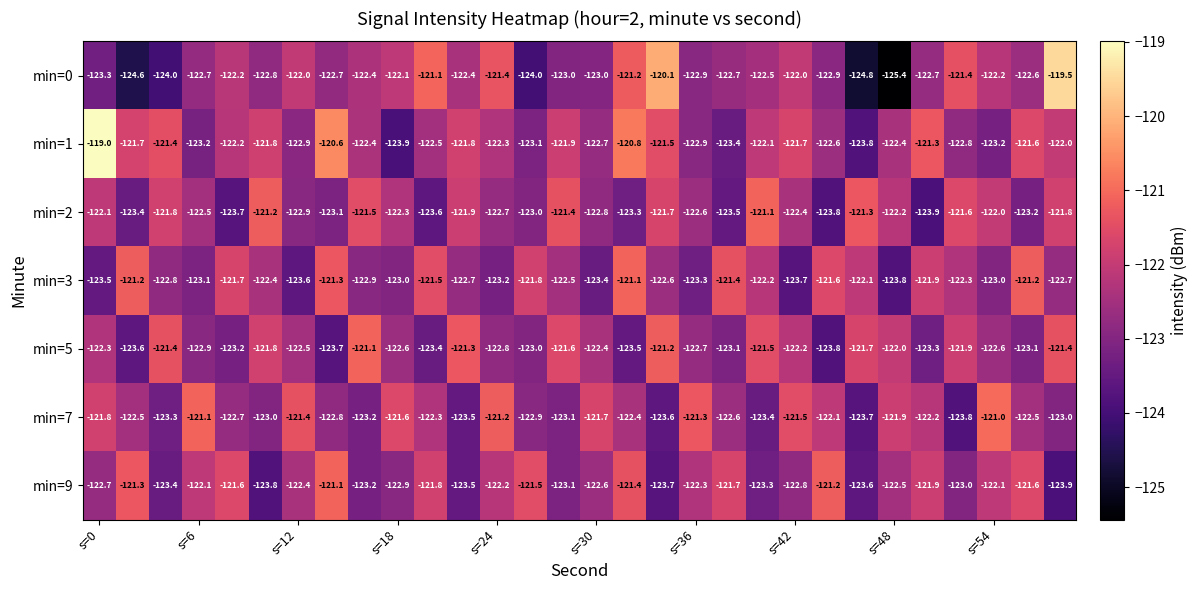

Which series has the largest total across all categories?

min=1